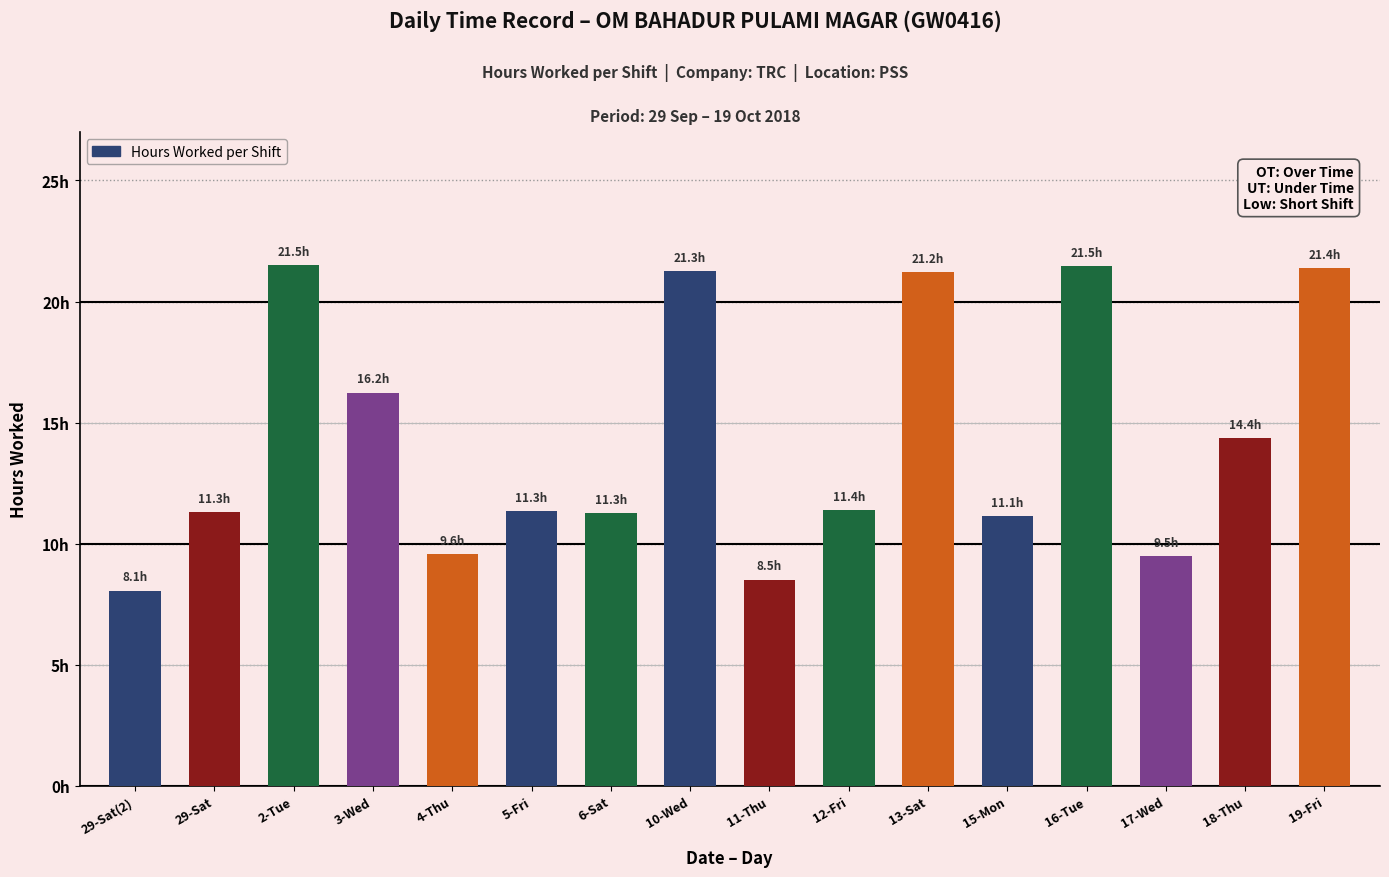

Are the bars horizontal?

No